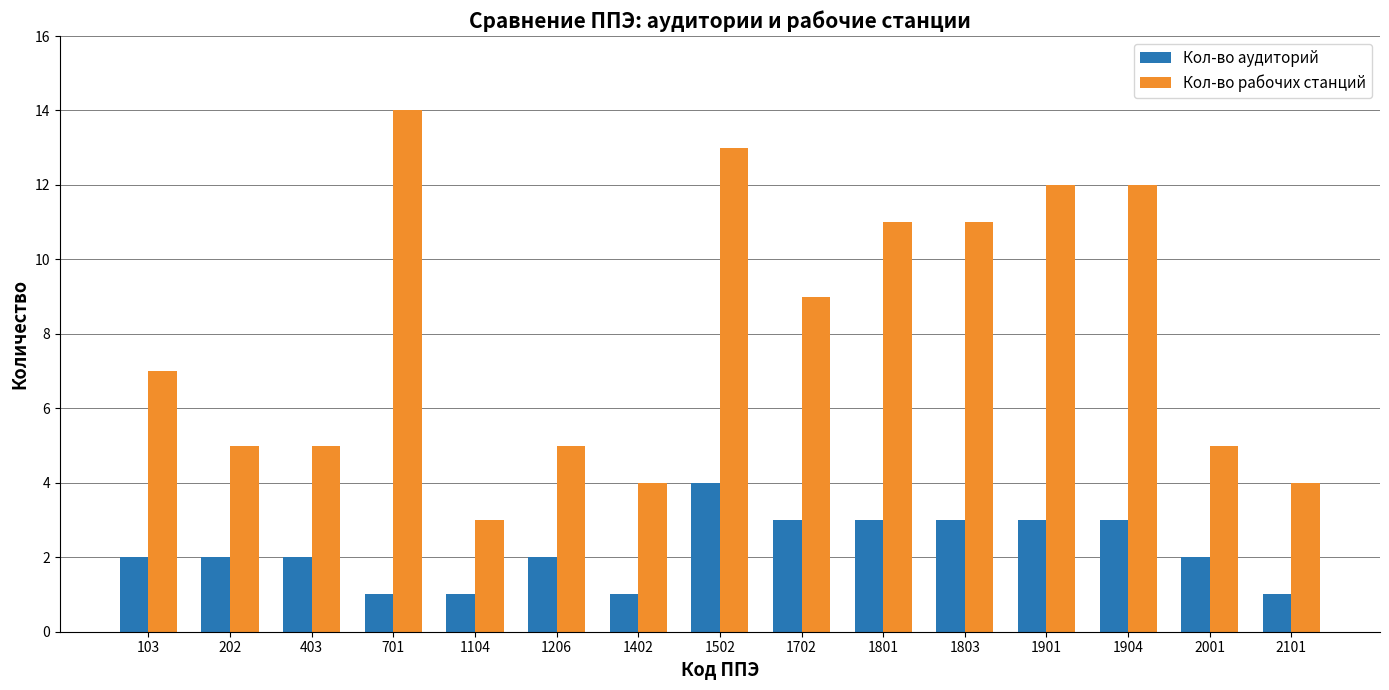

Reading right to left, transcribe all the data shown in this chart.

Кол-во аудиторий: 1	2	3	3	3	3	3	4	1	2	1	1	2	2	2
Кол-во рабочих станций: 4	5	12	12	11	11	9	13	4	5	3	14	5	5	7